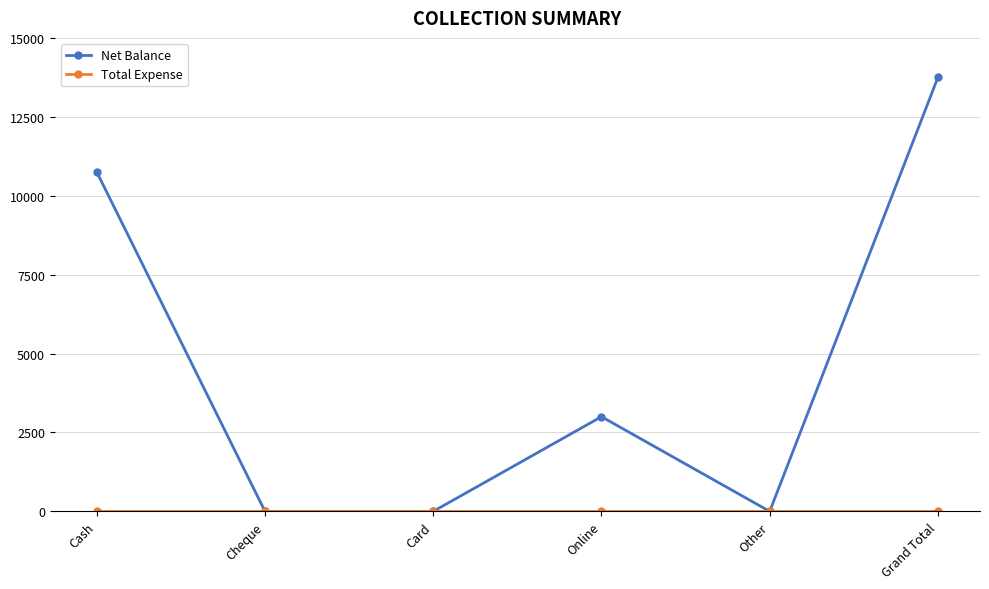

Is it true that Net Balance equals 0 at Other?

True